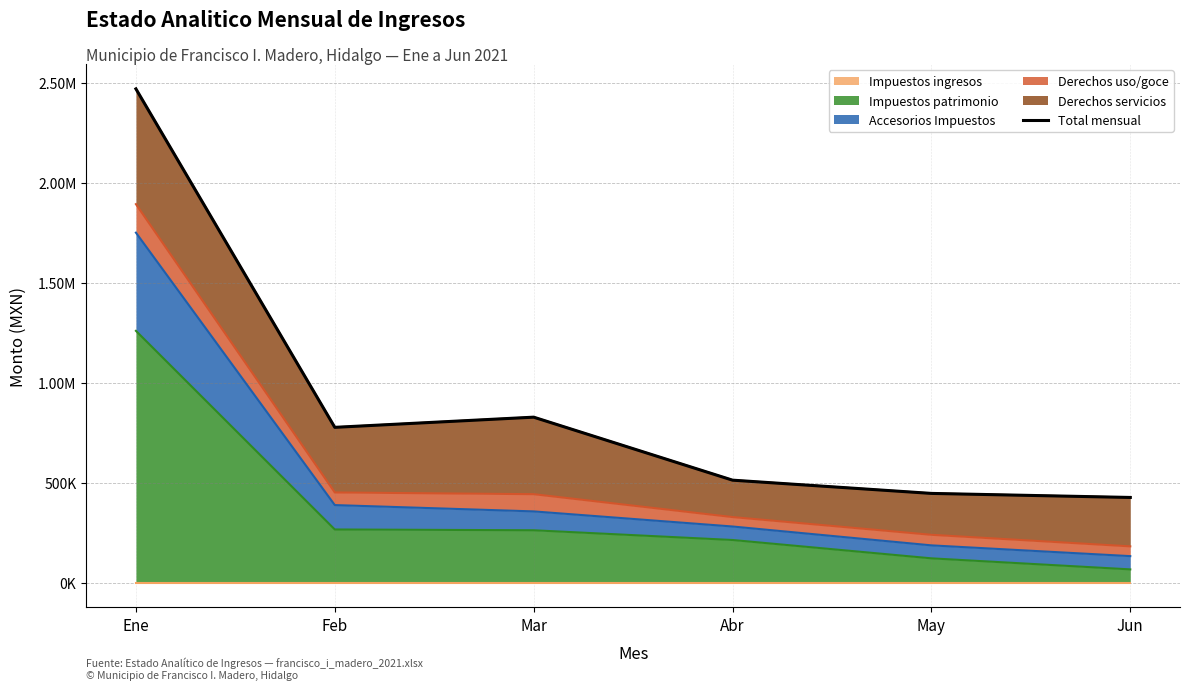

Reading left to right, extract all data points from this chart.

2468460.5	776467.0	827338.8	512428.0	446199.7	425971.0